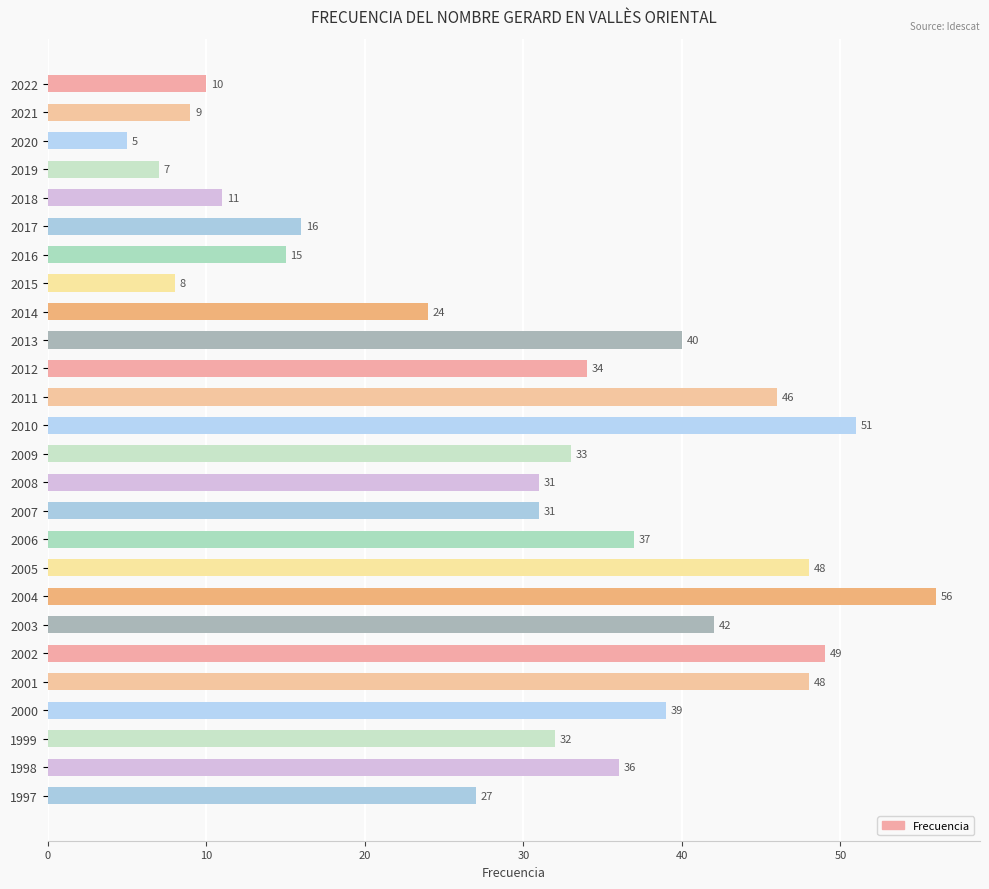

How many series are shown in this chart?

1